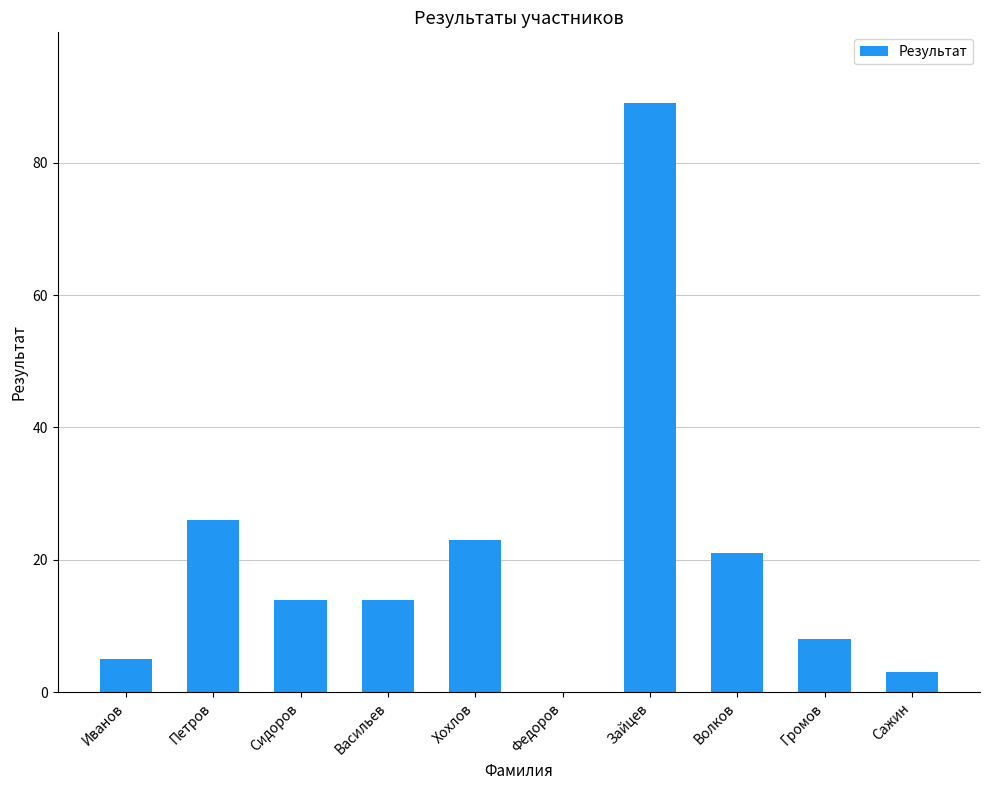

At which label is the value closest to 44?

Петров